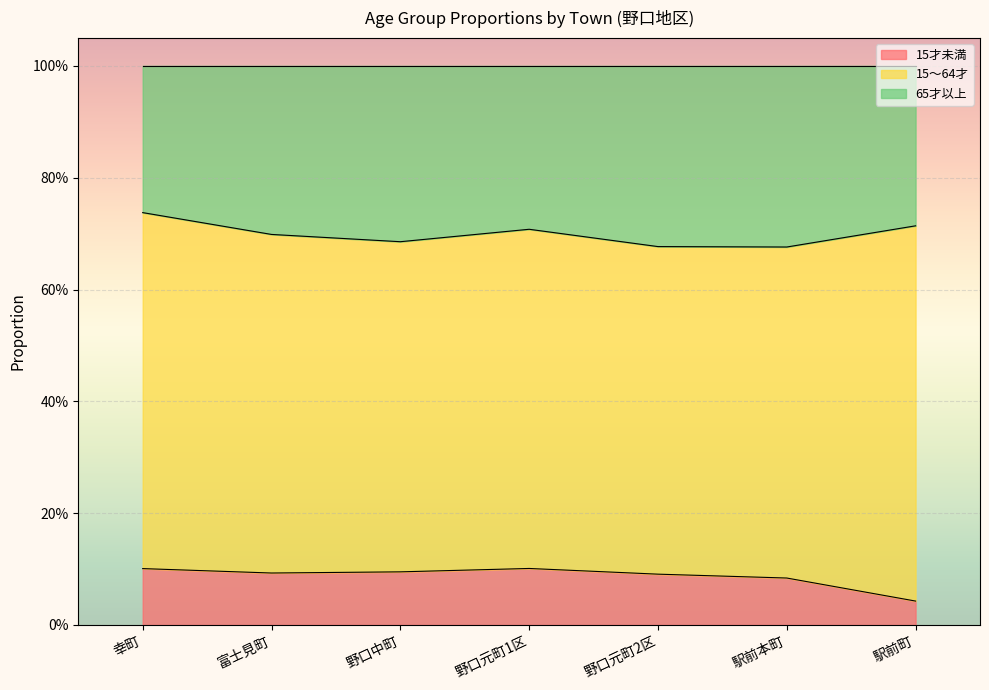

True or false: 15才未満 has more than 0 points higher than both neighbors.

True